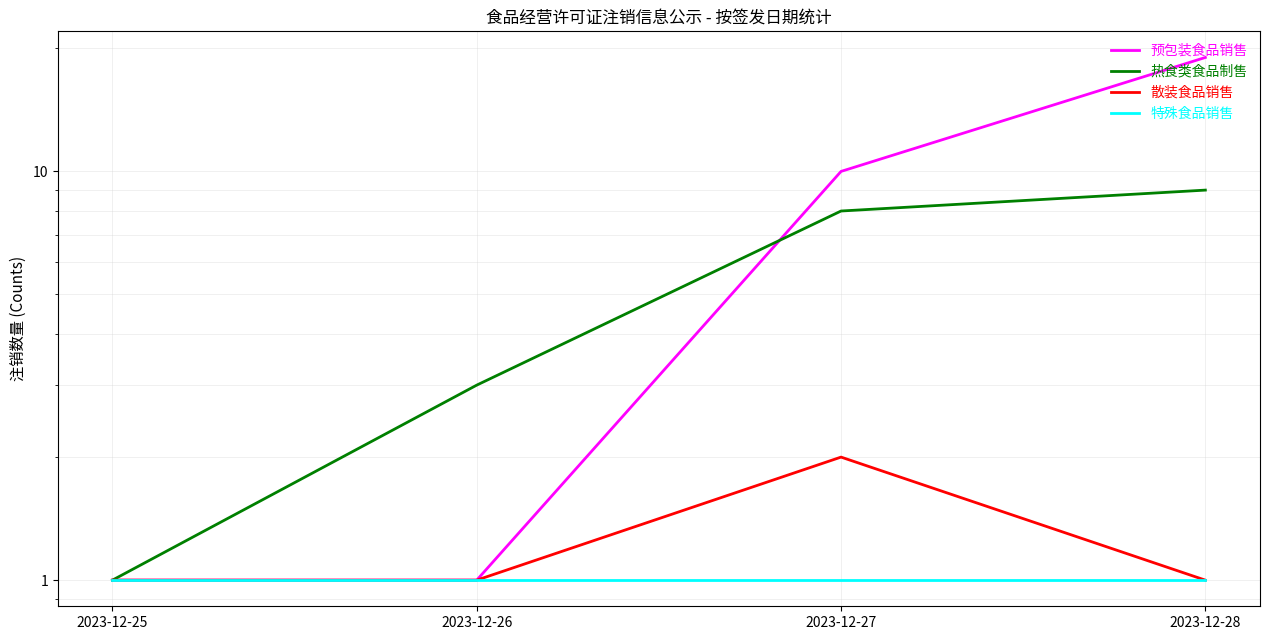

What are all the series names shown in the legend?

预包装食品销售, 热食类食品制售, 散装食品销售, 特殊食品销售